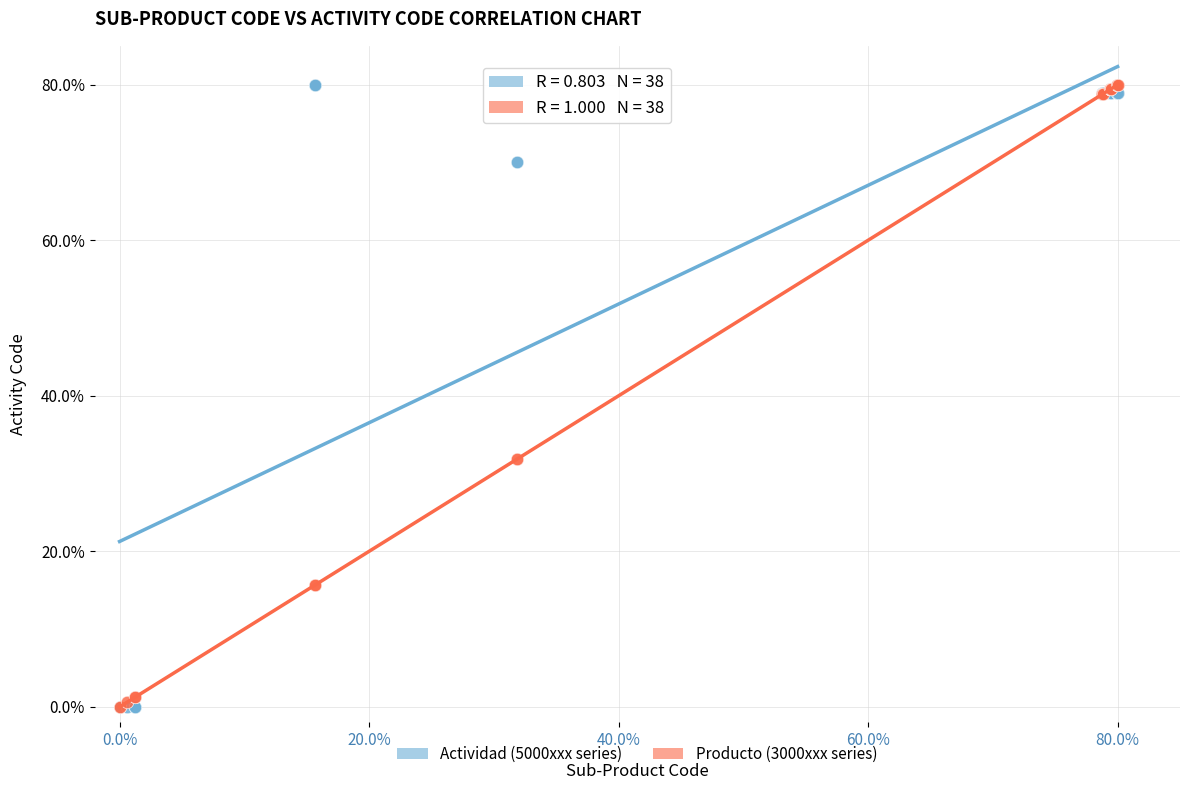

What are all the series names shown in the legend?

Actividad (5000xxx series), Producto (3000xxx series)